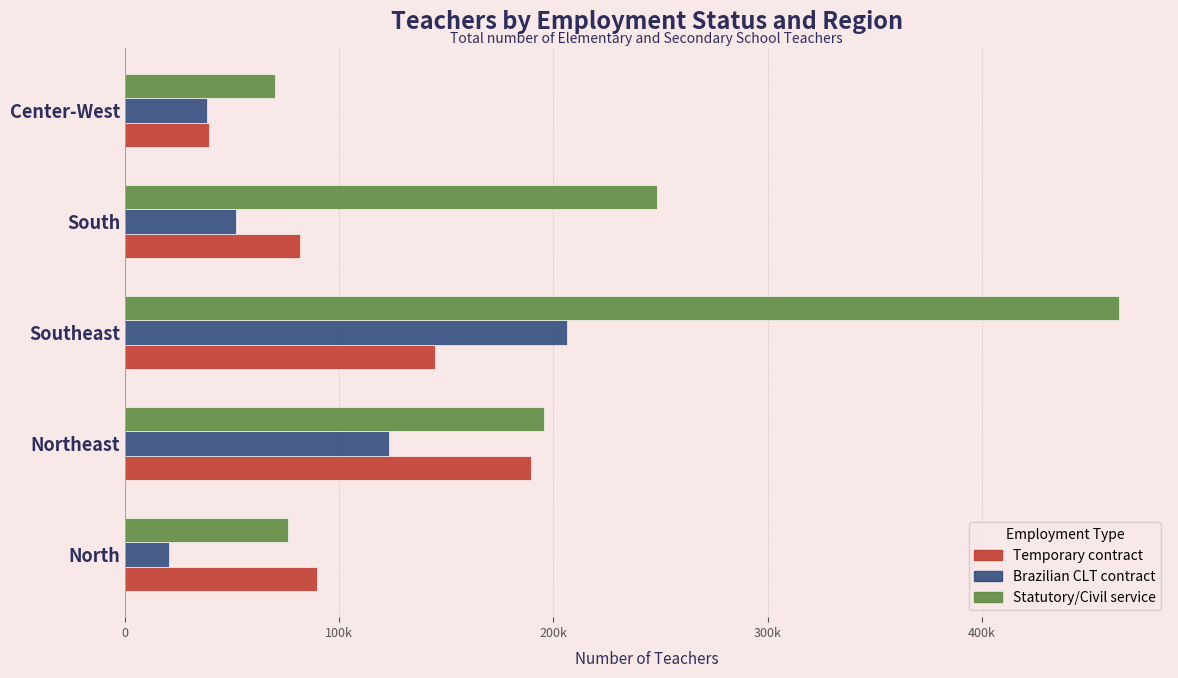

What are all the series names shown in the legend?

Temporary contract, Brazilian CLT contract, Statutory/Civil service